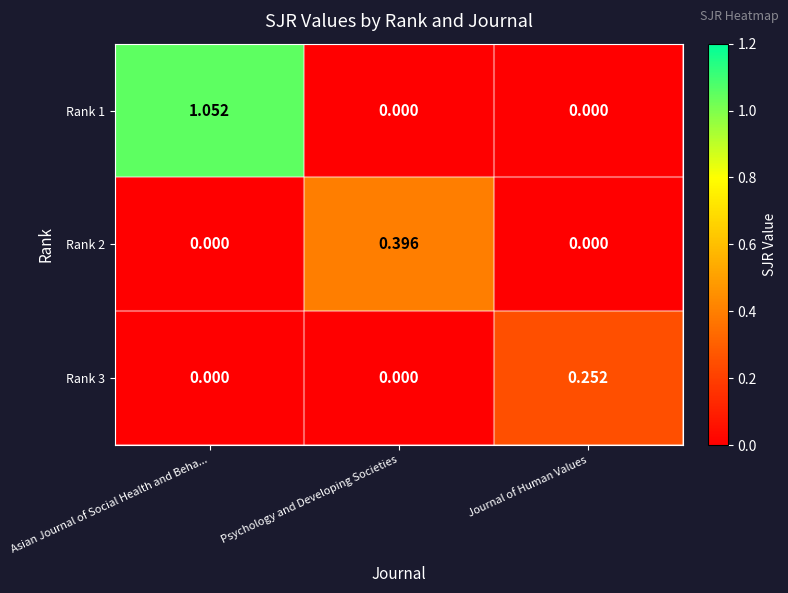

List the series in order of their peak value, lowest first.

Rank 3, Rank 2, Rank 1